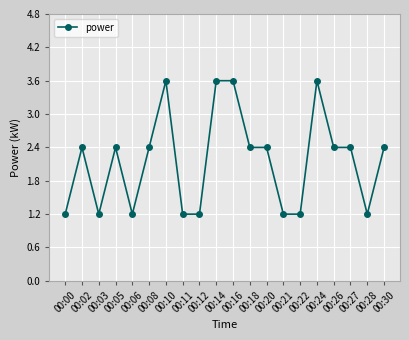

What is the greatest value displayed?

3.6